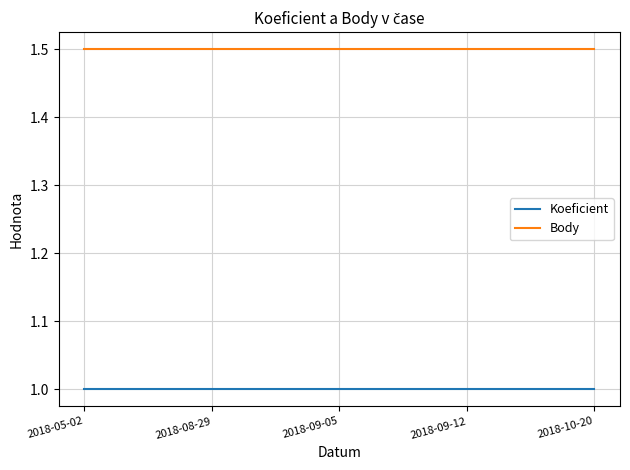

Which series has the largest total across all categories?

Body